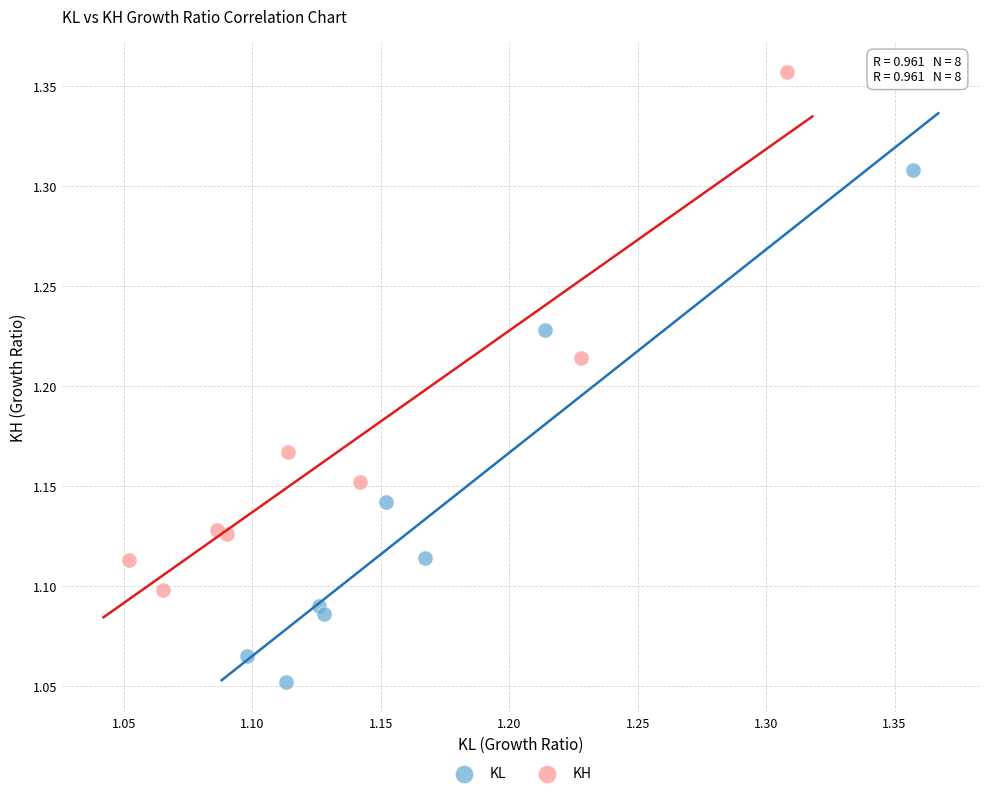

What are all the series names shown in the legend?

KL, KH